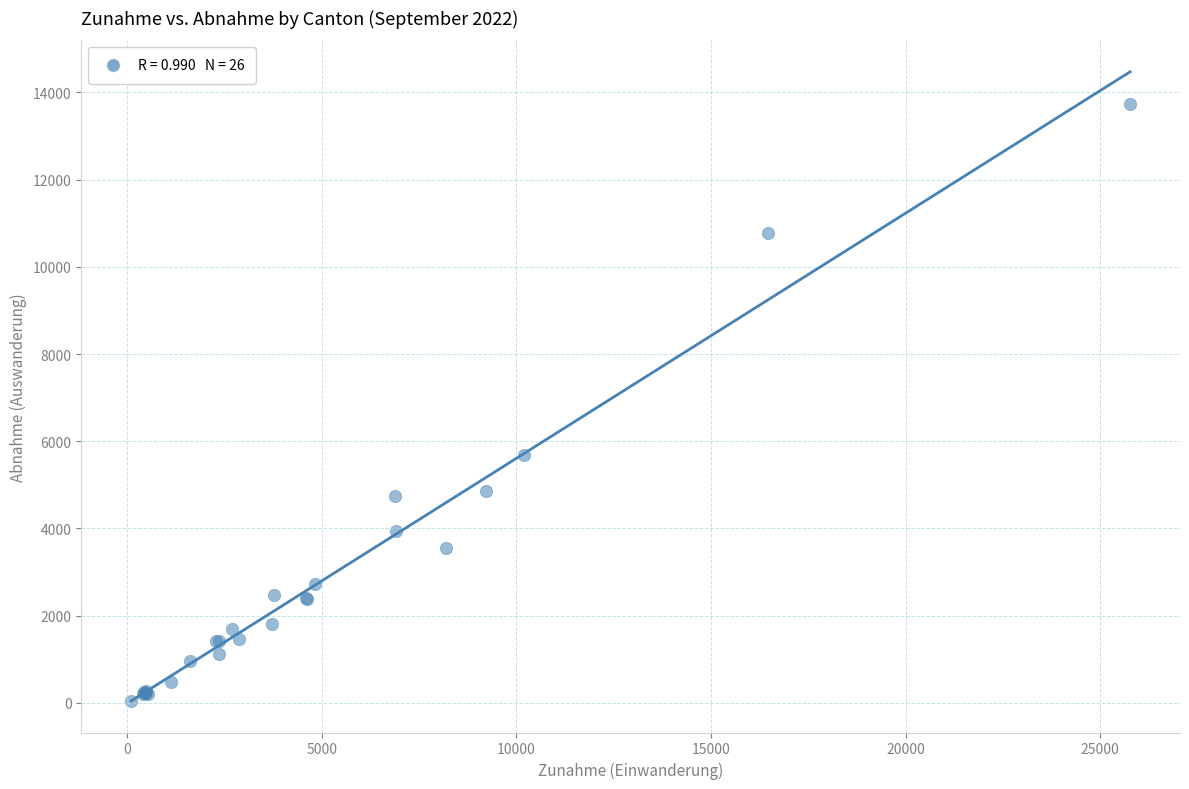

What Y value in the scatter plot is closest to 6887?

5687